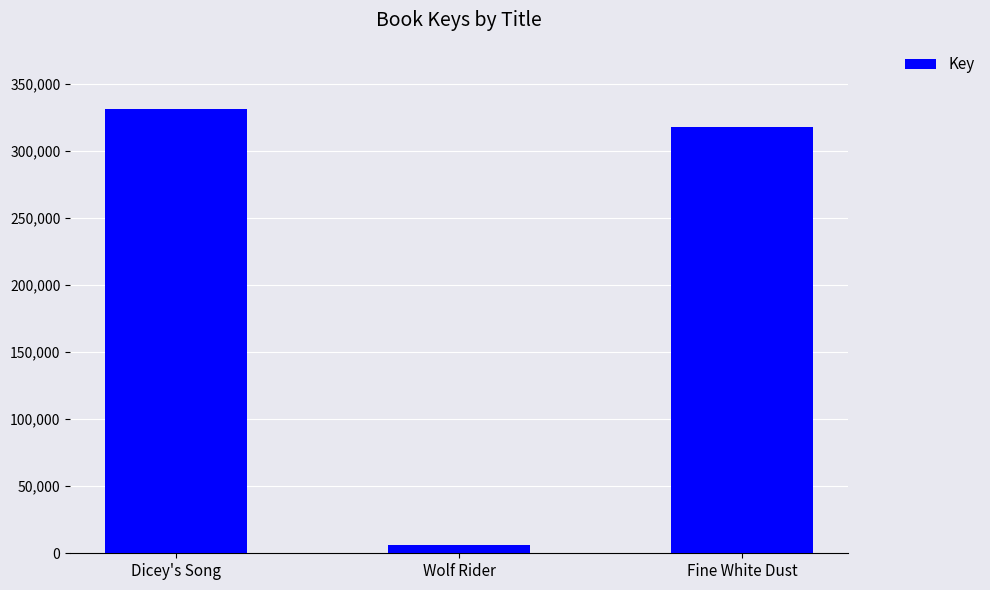

How many values are below 317503?

1